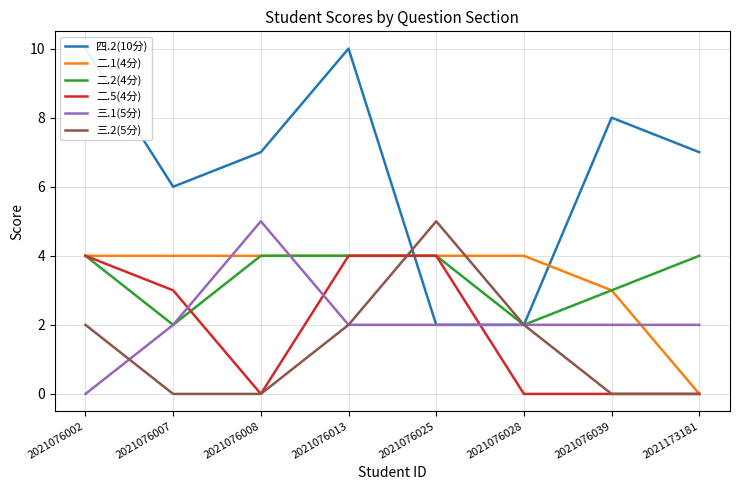

At which category does 三.2(5分) reach its first local peak?

2021076025